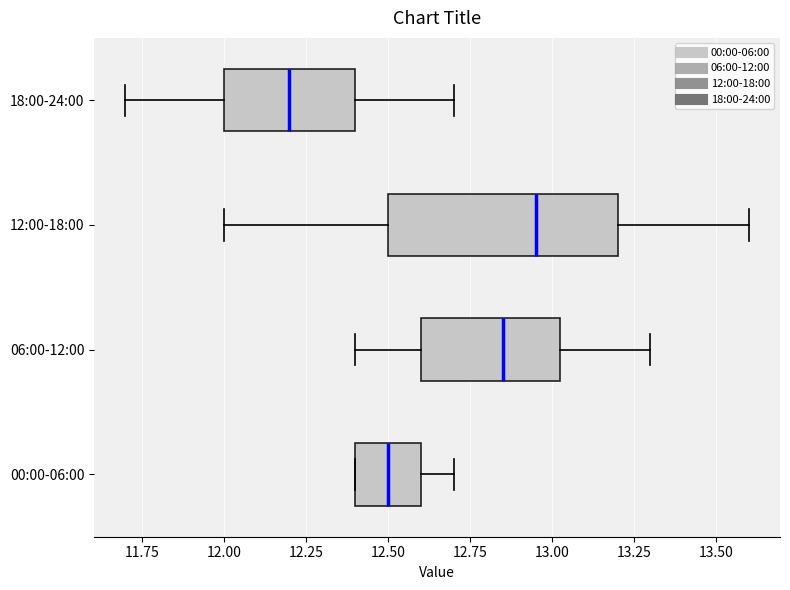

Which box is the widest, from its left edge to its right edge?

12:00-18:00